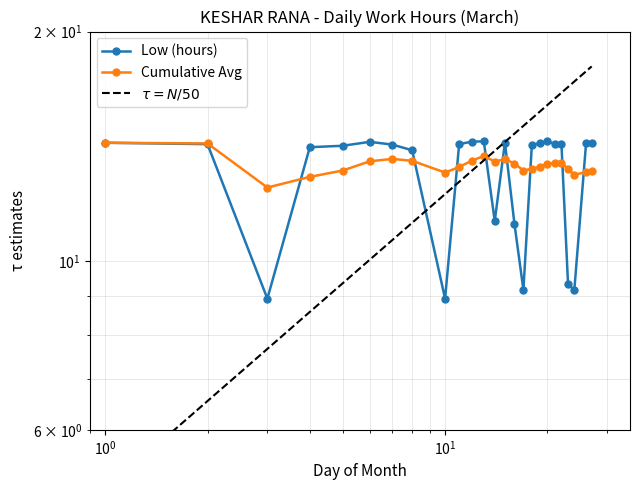

The value of Low (hours) at 17 is 12.0. True or false?

False